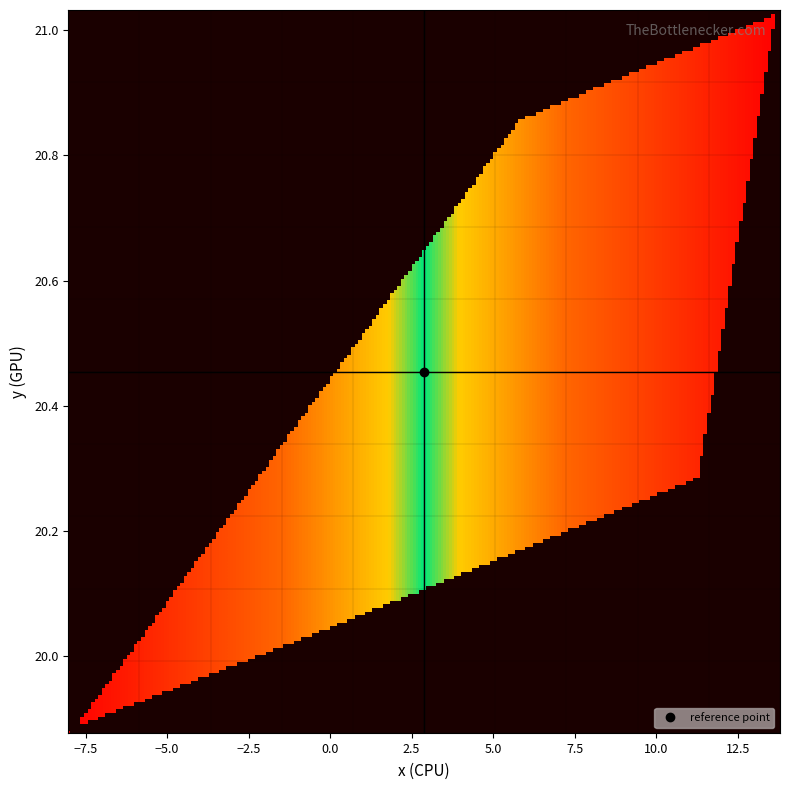

At which label is y_coords closest to 20?

21